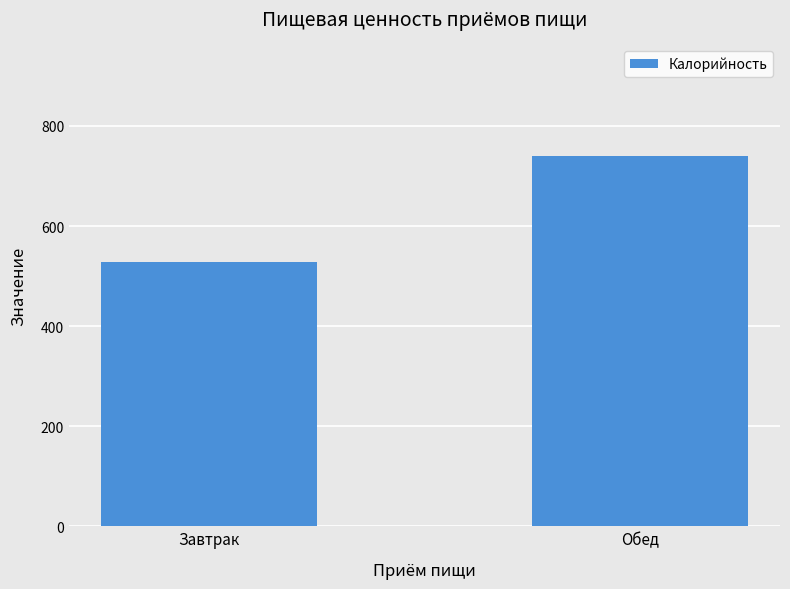

Which category has the highest value across all series?

Обед